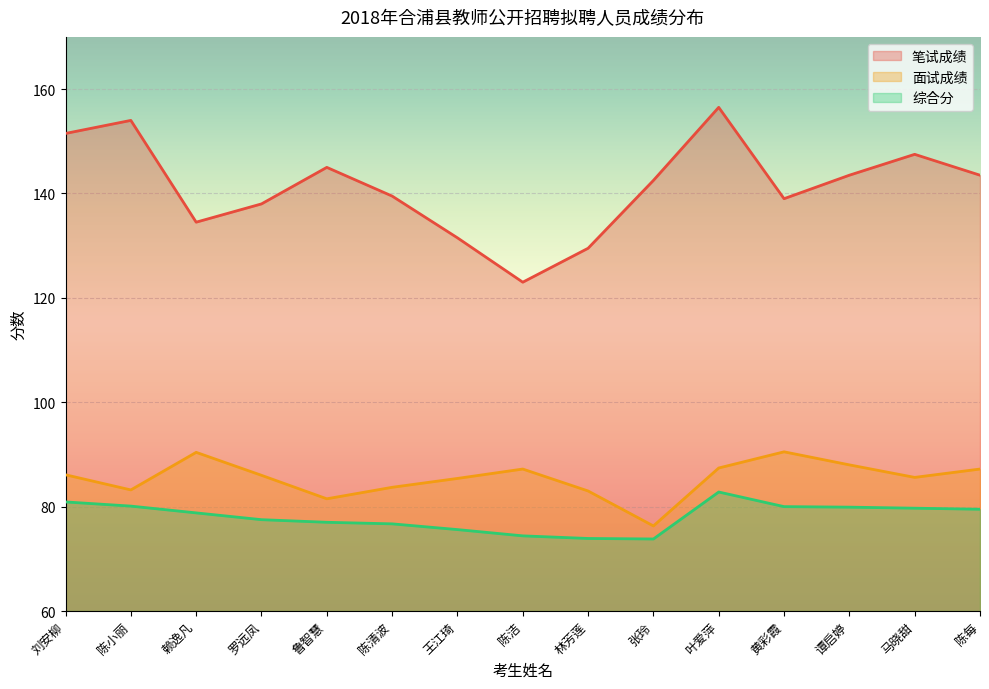

At which label is 面试成绩 closest to 83?

林芳莲